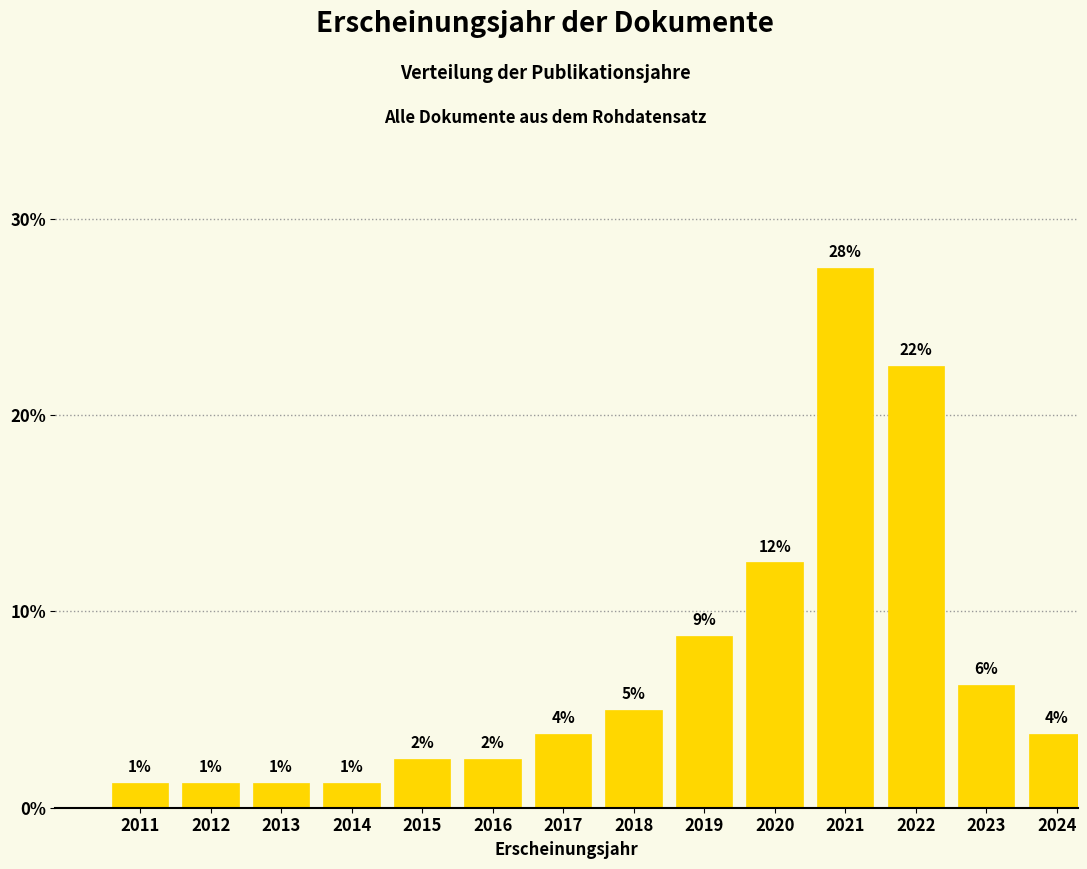

How many bars are there in total?

14